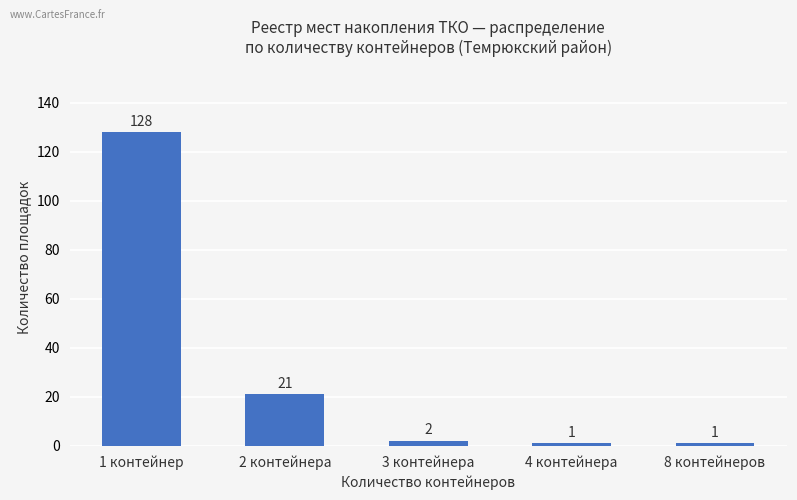

At which label does the data first exceed 2?

1 контейнер